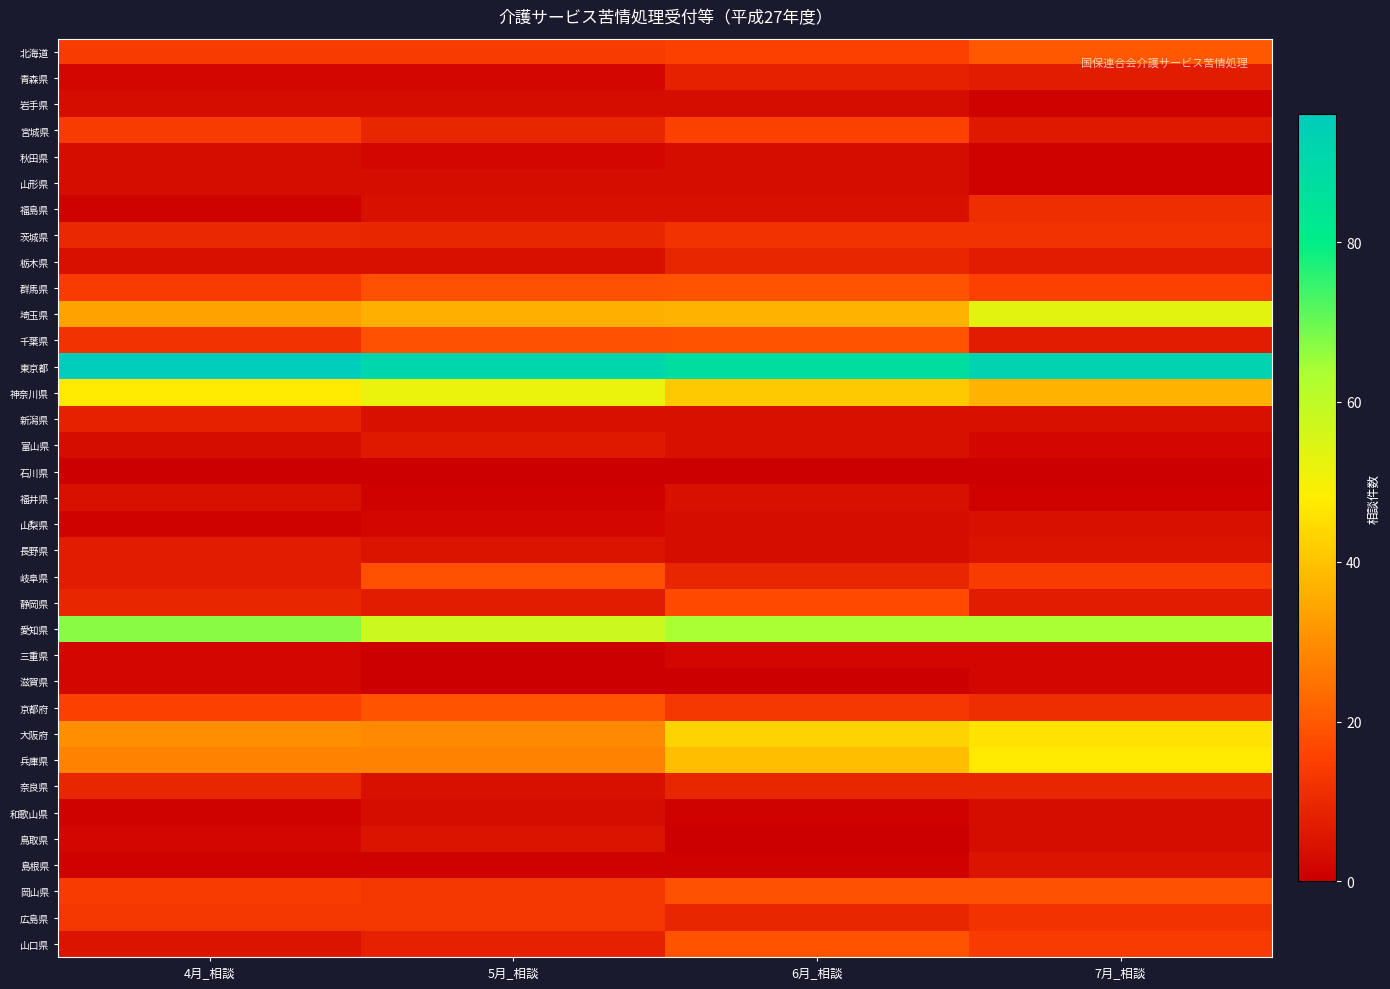

At how many categories does at least one series exceed 69?

4